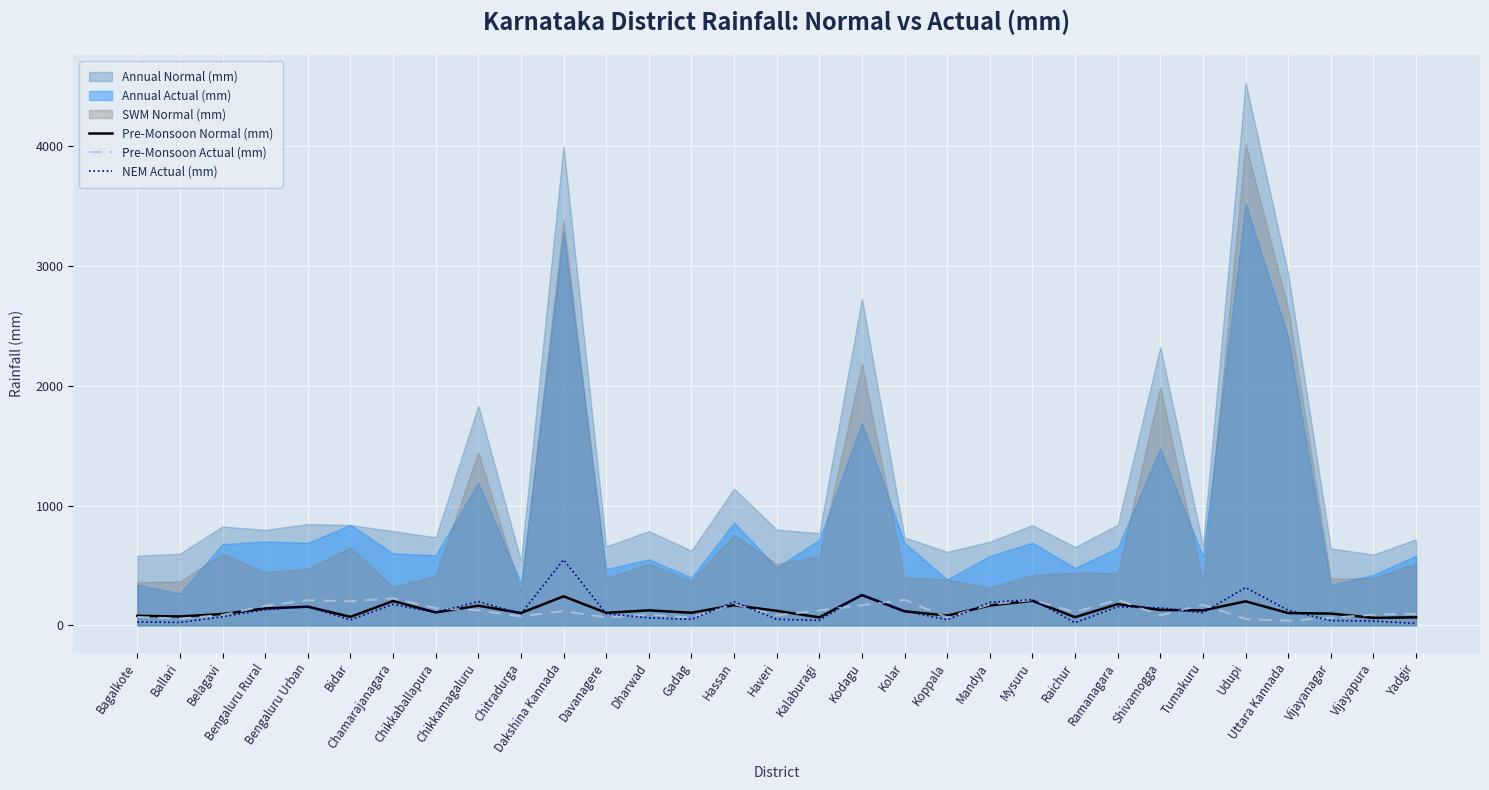

True or false: Pre-Monsoon Normal (mm) and NEM Actual (mm) cross at least once.

True